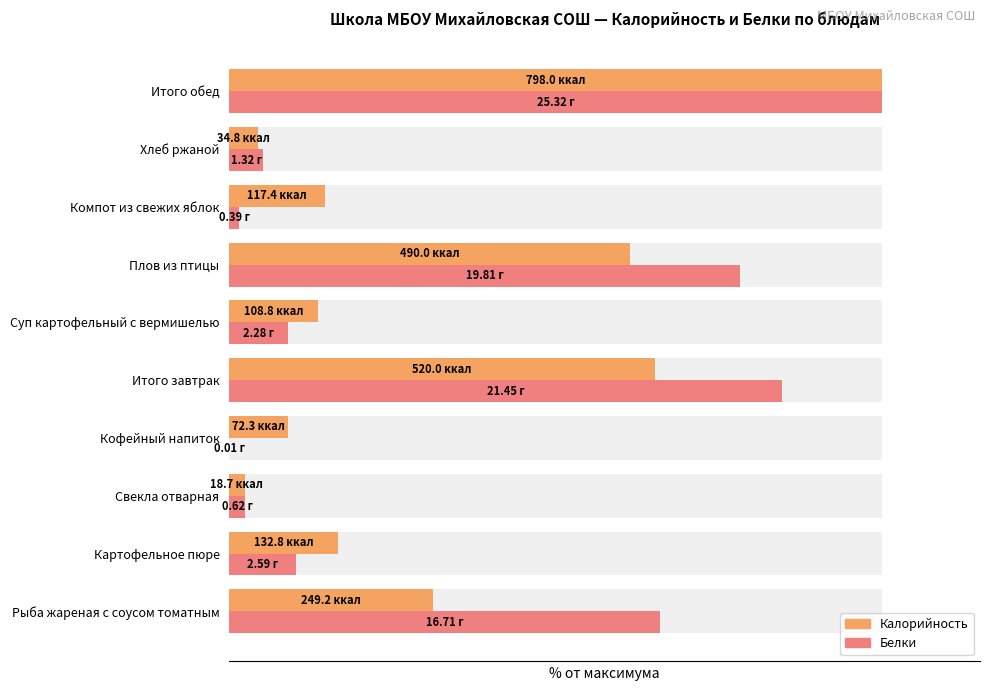

How many data points in Калорийность are less than 16?

5